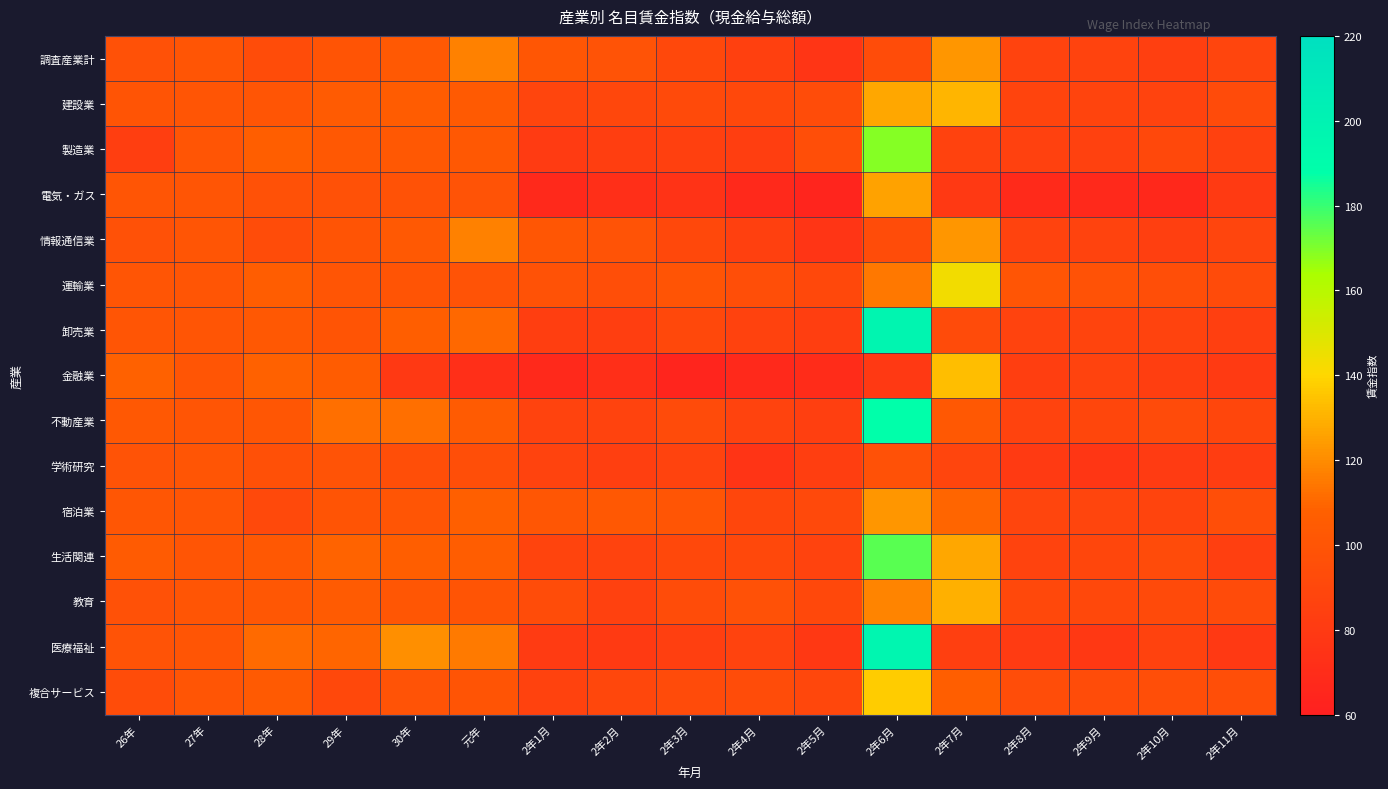

What is the spread (max minus min) of values at 元年?

45.5